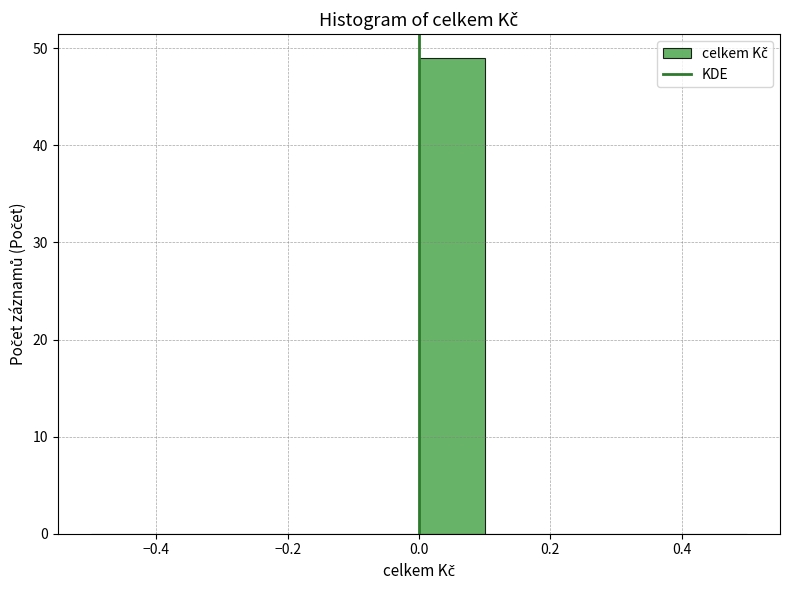

Reading left to right, transcribe this chart: for each bar, give the range it covers on the x-axis and its height. The values are not printed on the chart, so give them approximately, as read against the axis.

-0.5 to -0.4: 0
-0.4 to -0.3: 0
-0.3 to -0.2: 0
-0.2 to -0.1: 0
-0.1 to 0.0: 0
0.0 to 0.1: 49
0.1 to 0.2: 0
0.2 to 0.3: 0
0.3 to 0.4: 0
0.4 to 0.5: 0